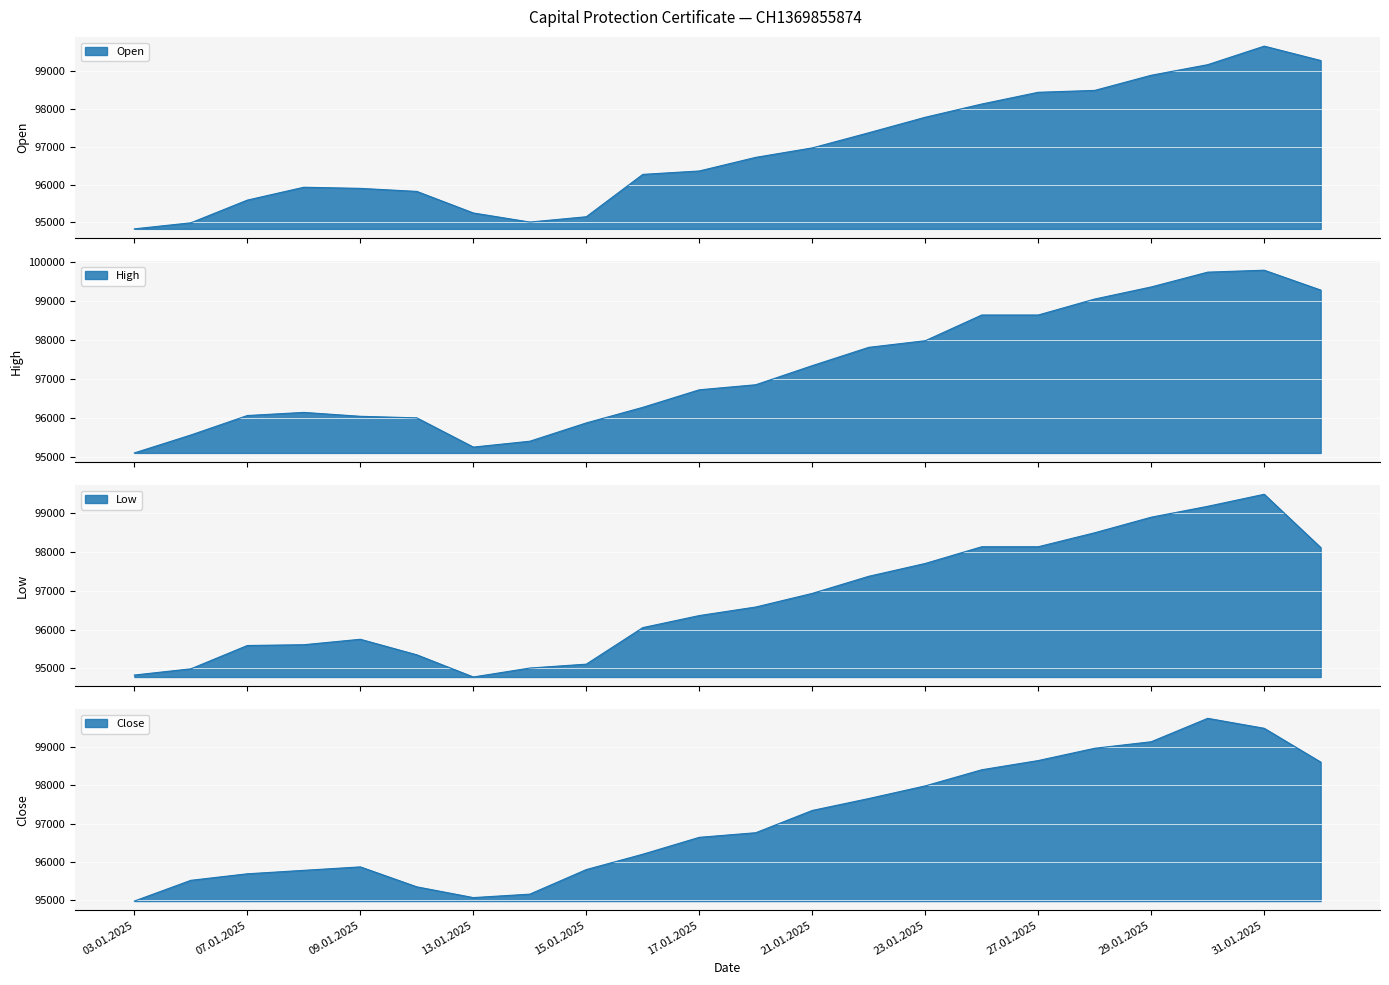

How many interior local peaks does the Open series have?

2